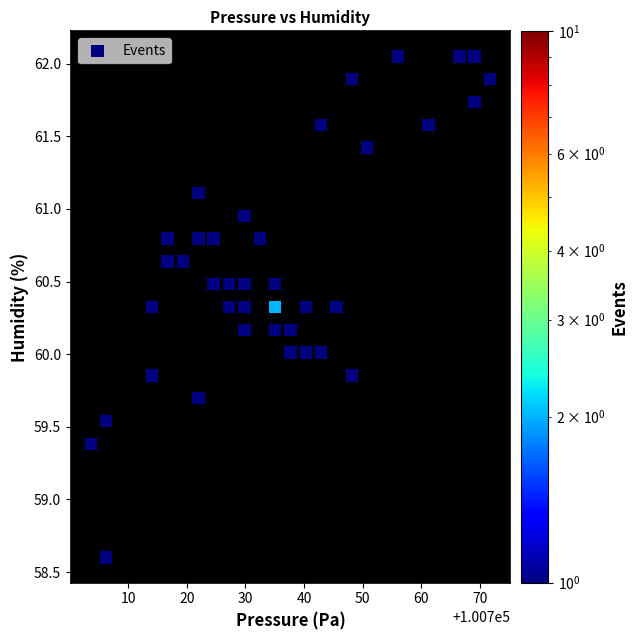

What is the range of X values (max minus min)?

68.1